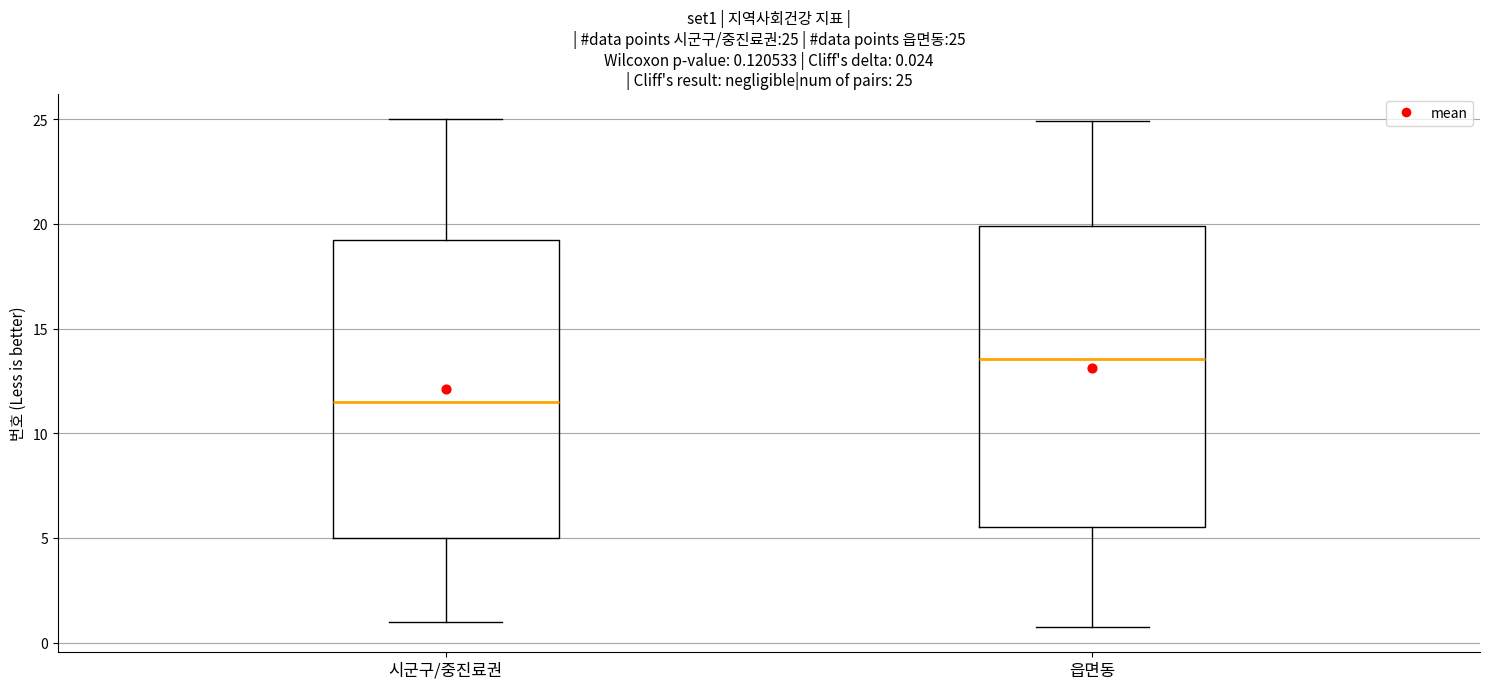

Which box has the lowest median line?

시군구/중진료권